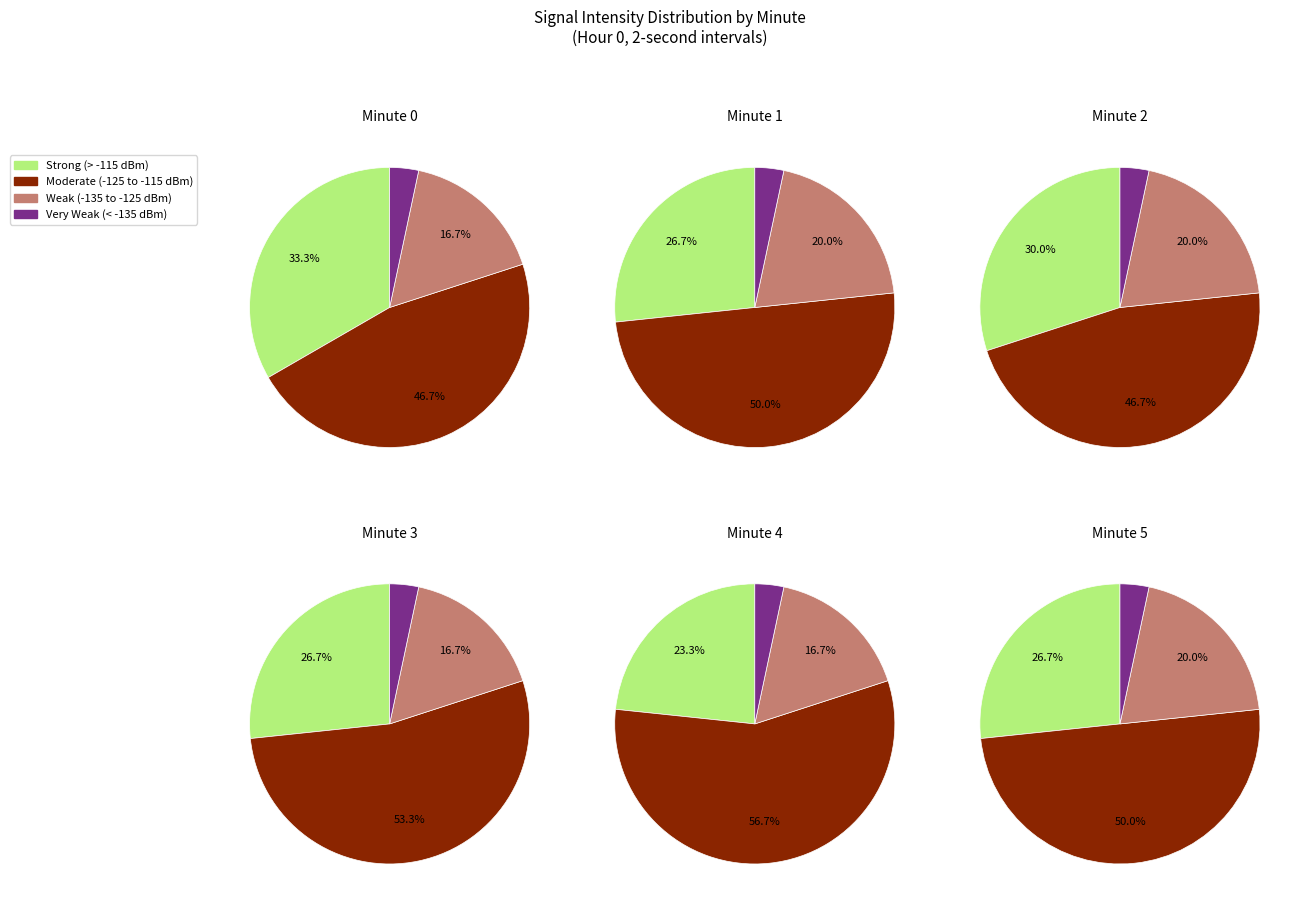

Does any single category account for the majority?

No